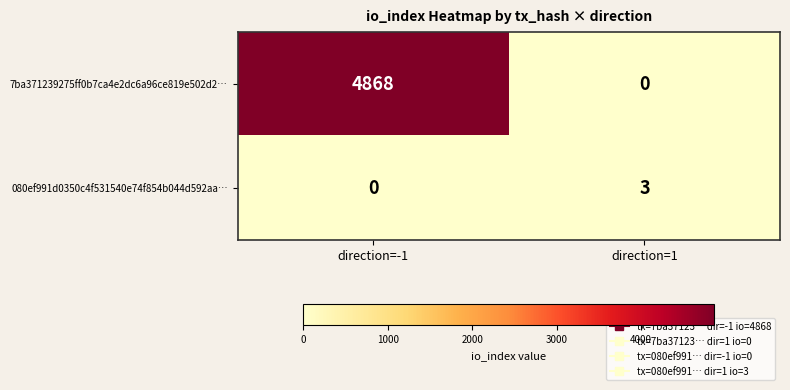

Between direction=-1 and direction=1, which series saw the biggest shift?

7ba371239275ff0b7ca4e2dc6a96ce819e502d2…